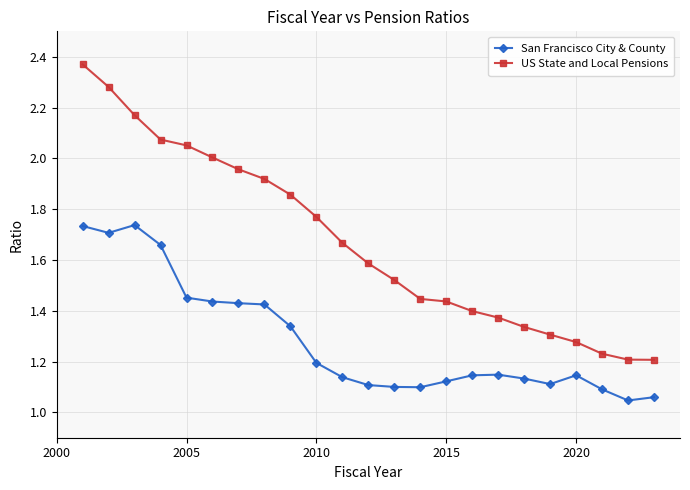

True or false: San Francisco City & County and US State and Local Pensions cross at least once.

False